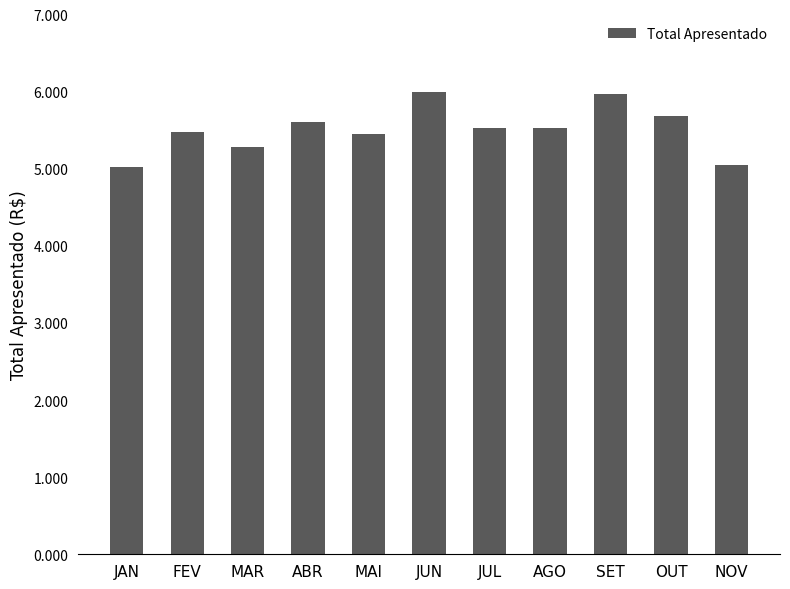

At which label is the value closest to 5505?

AGO